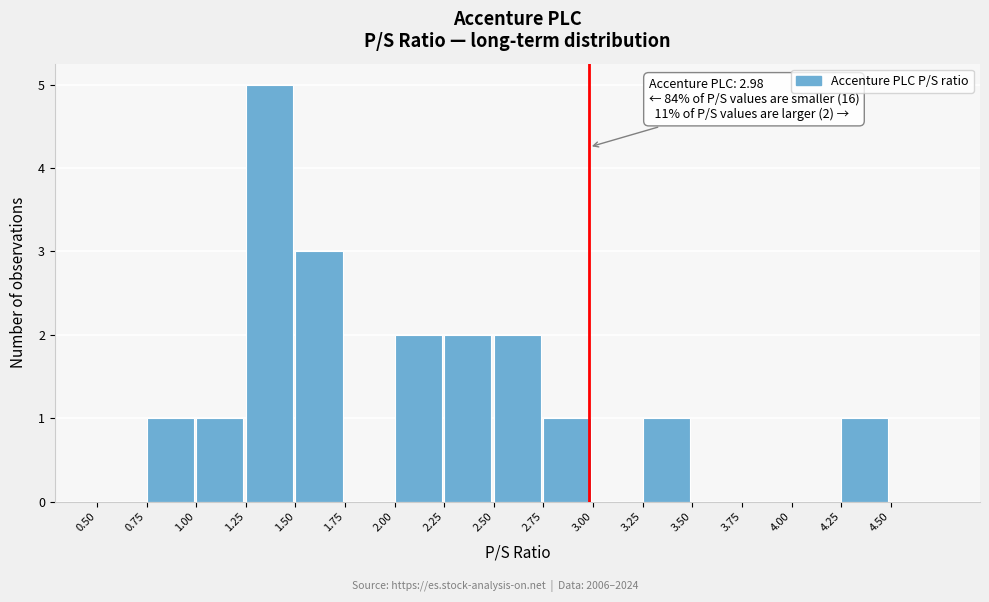

Which range on the x-axis has the tallest bar?

1.25 to 1.50